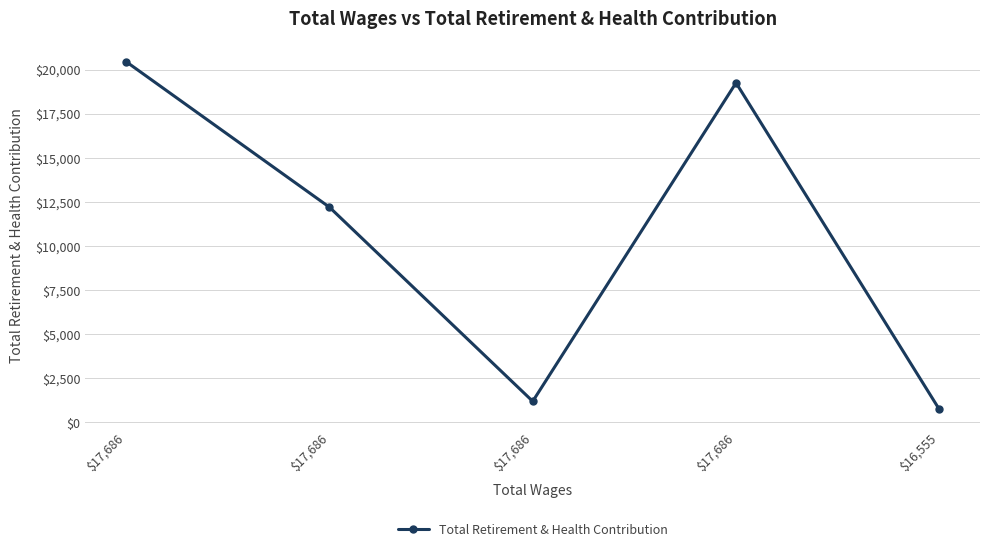

What is the difference between the second highest and second lowest values?

18062